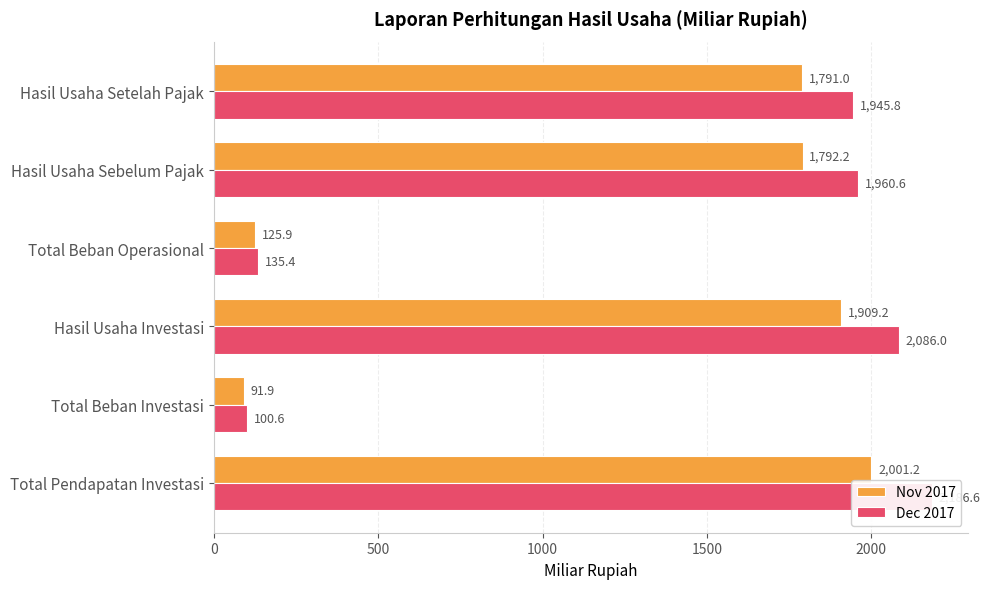

What is the total value across all series at 1500?

261.3